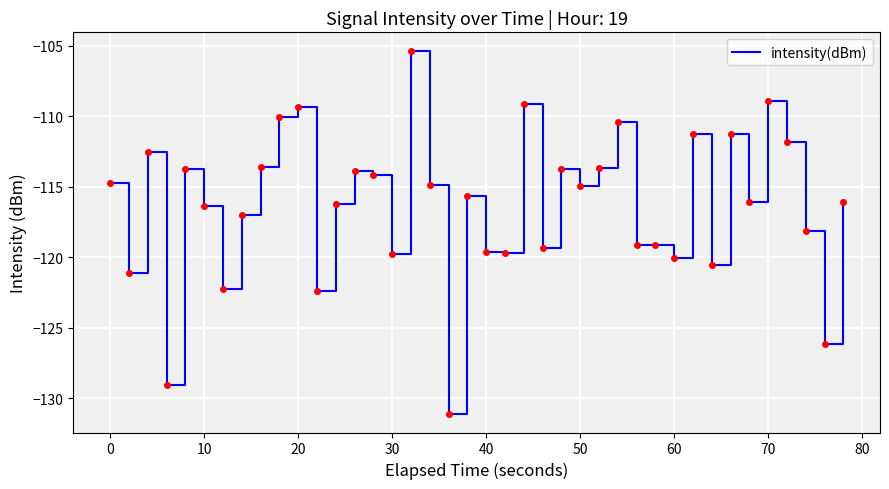

What is the minimum value shown in the chart?

-131.1